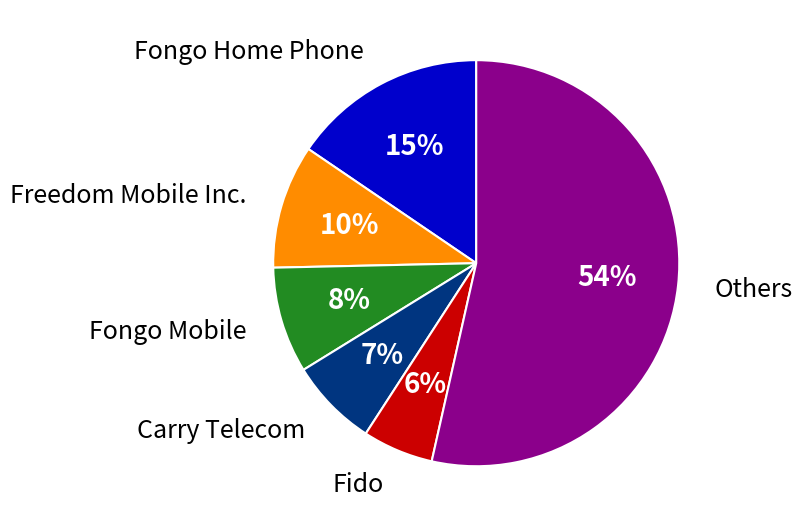

The Fongo Home Phone slice represents 15% of the pie. True or false?

True